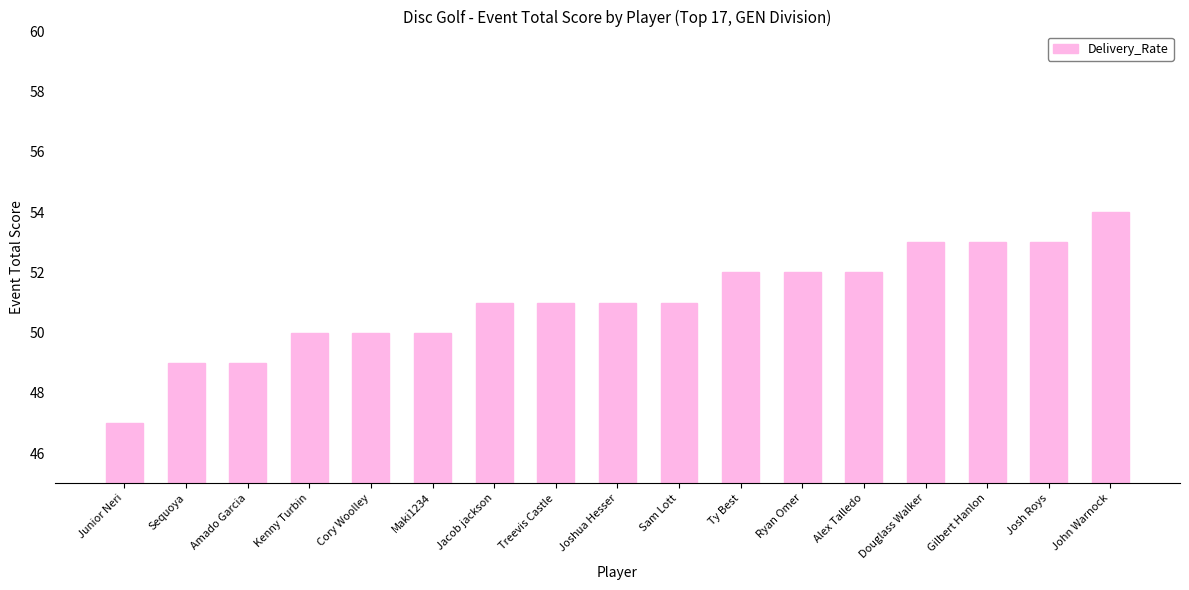

The value at Kenny Turbin is 79. True or false?

False